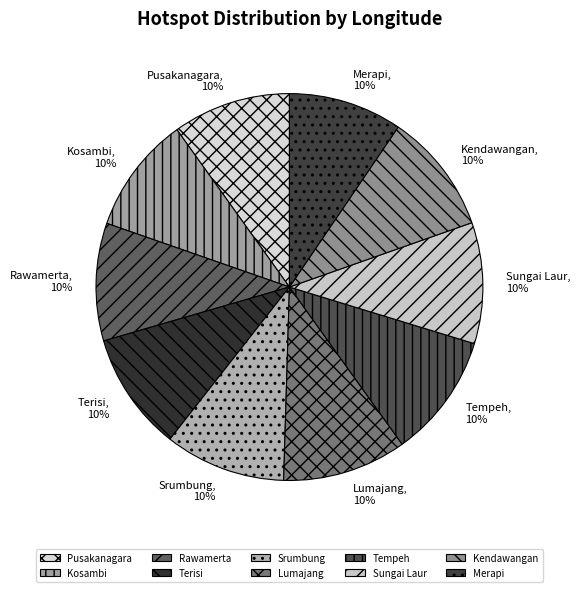

To the nearest percent, what is the combined percentage of Sungai Laur and Srumbung?

20%